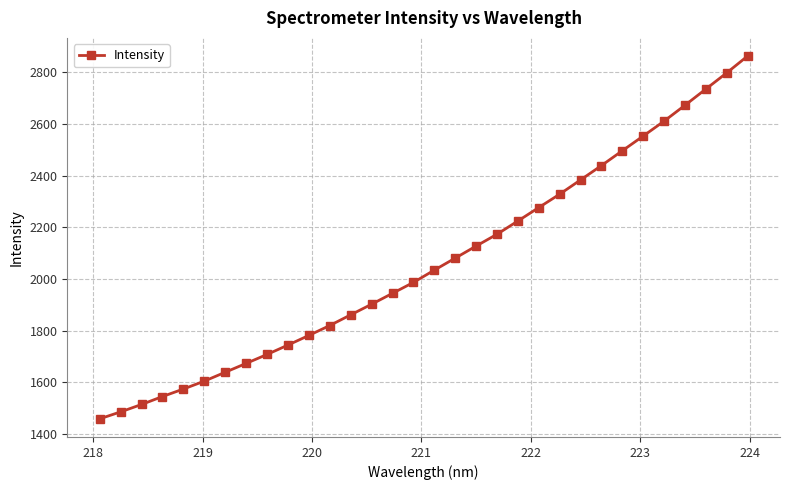

Count the number of categories in the chart.

32